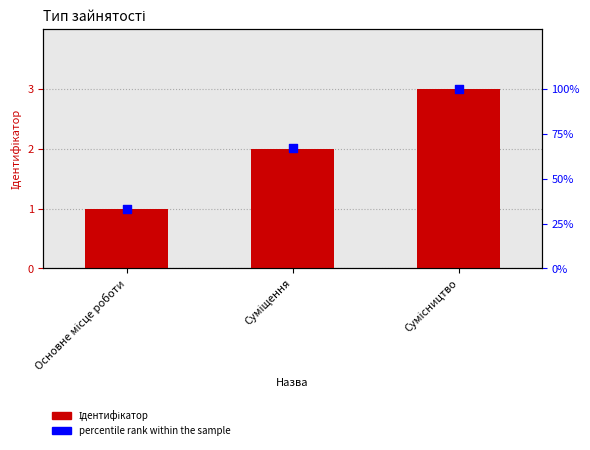

Is the value of percentile rank within the sample at Сумісництво greater than the value of Ідентифікатор at Основне місце роботи?

Yes